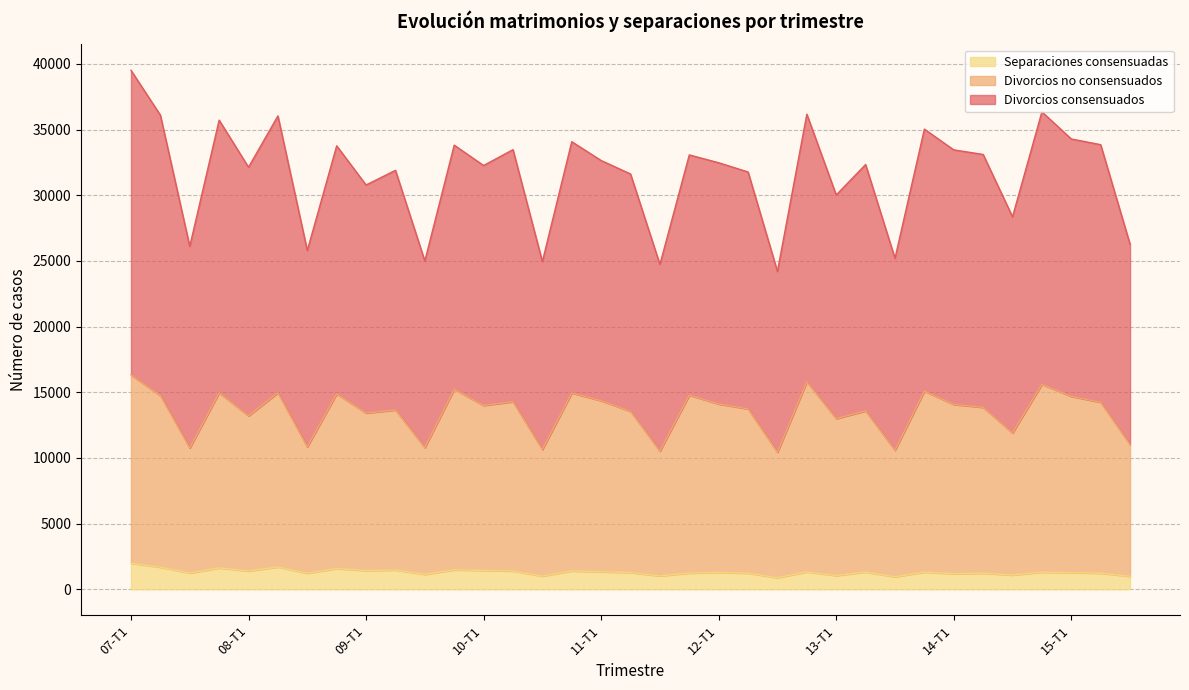

At which category is the sum across all series the highest?

07-T1